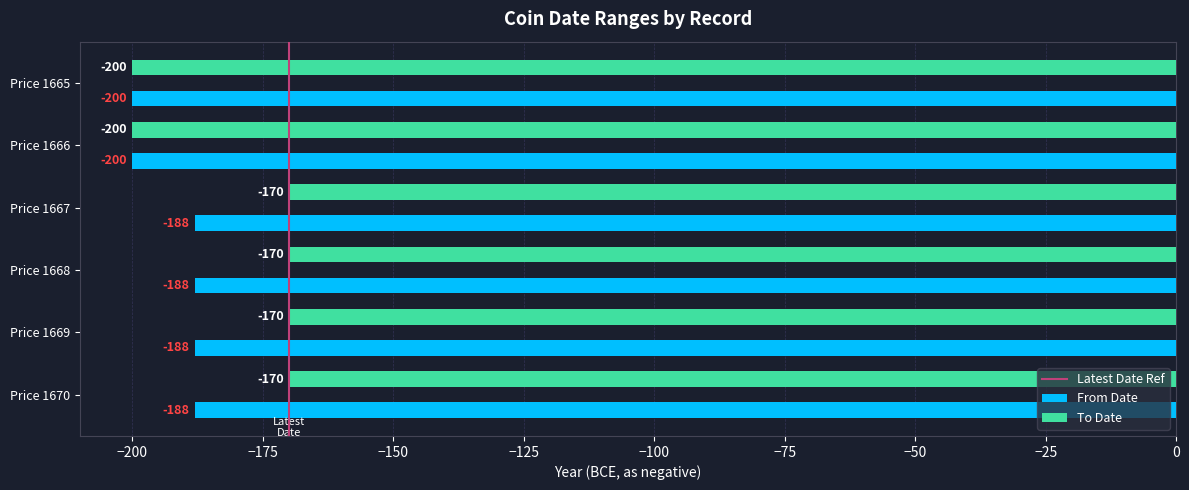

Is the value of To Date at Price 1670 greater than the value of From Date at Price 1670?

Yes